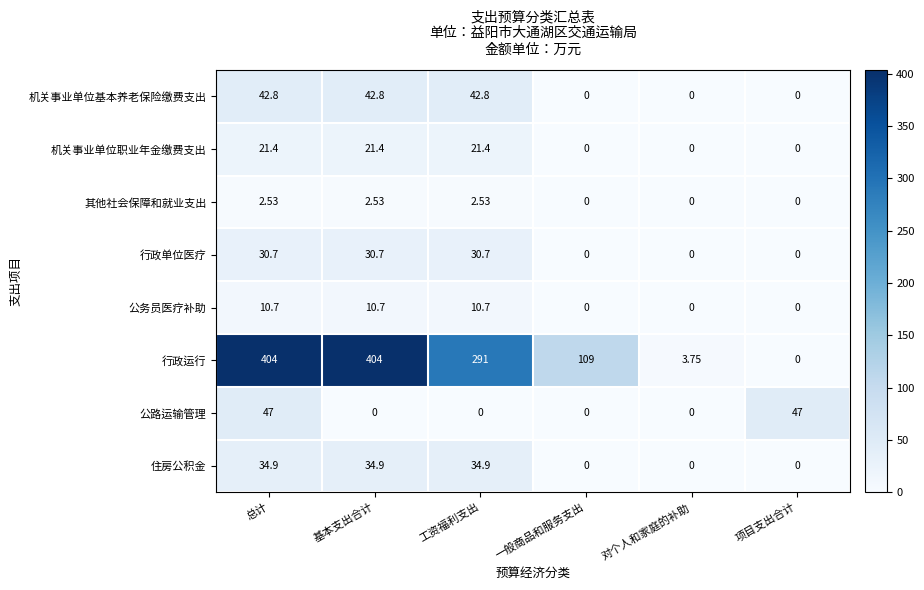

At which category is the sum across all series the highest?

总计